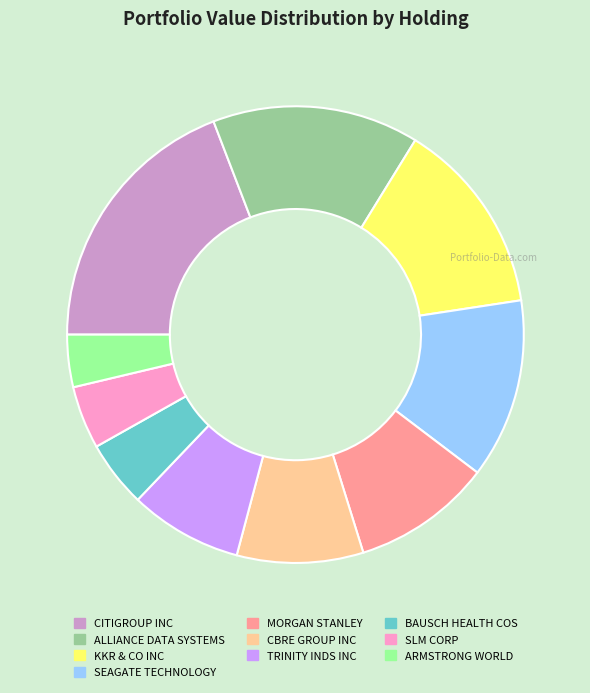

Is the sum of BAUSCH HEALTH COS and SEAGATE TECHNOLOGY greater than half?

No